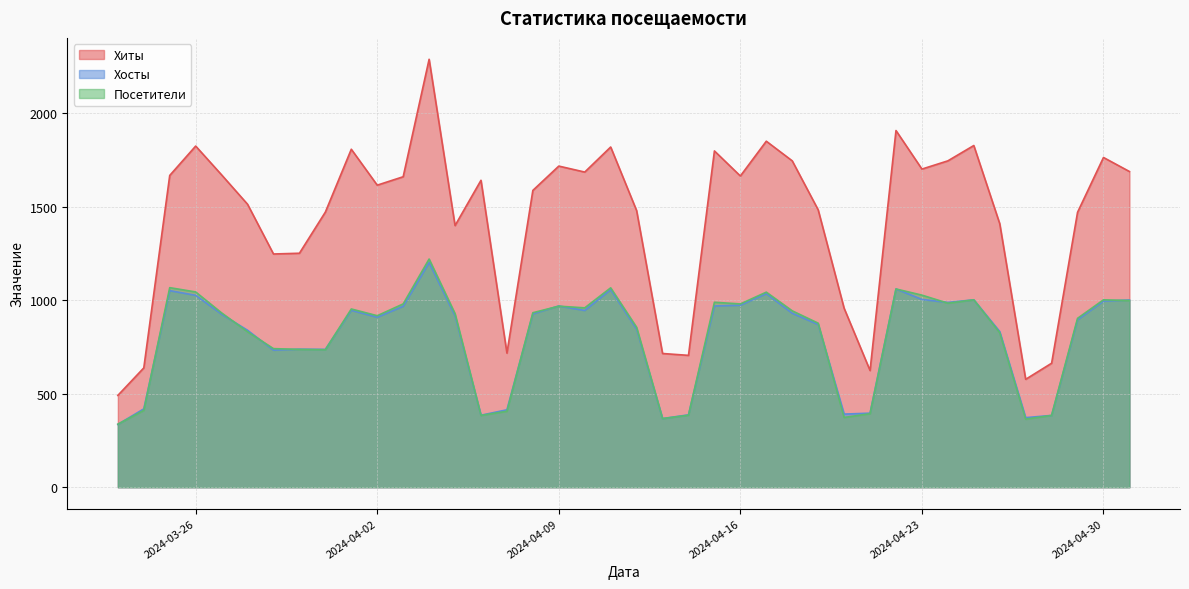

Where is the first local minimum for Посетители?

2024-03-31